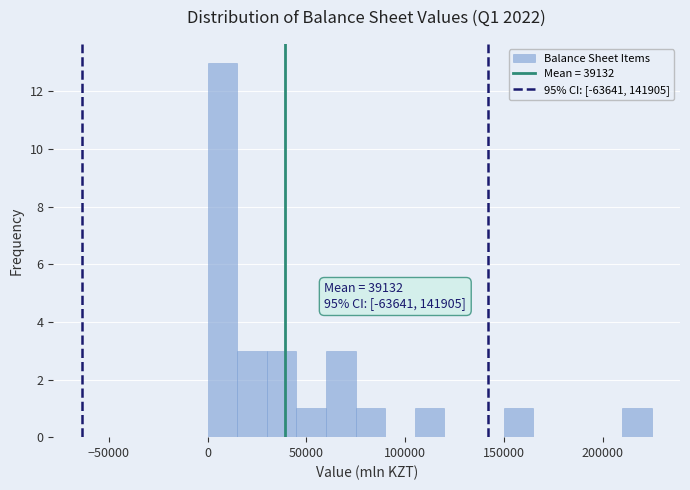

Around what value on the x-axis is the tallest bar? Give the approximate position of its centre, as read against the axis.

10000